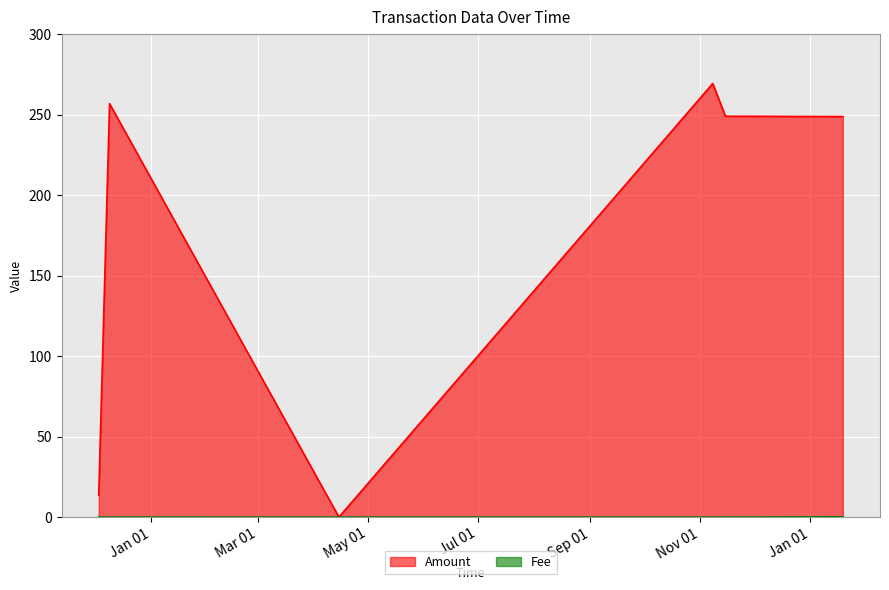

List the series in order of their overall mean, lowest first.

Fee, Amount